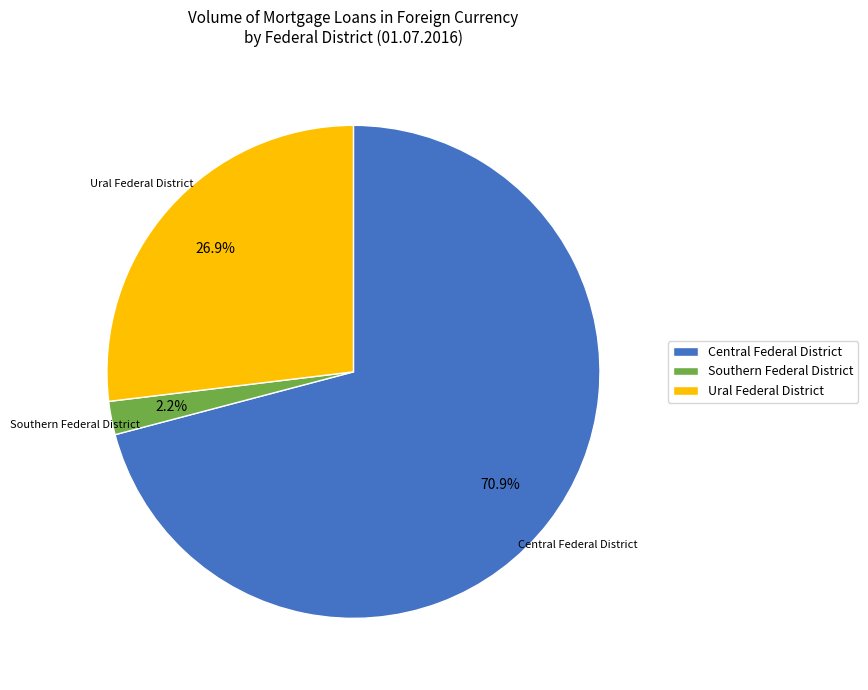

How many segments does this pie chart have?

3